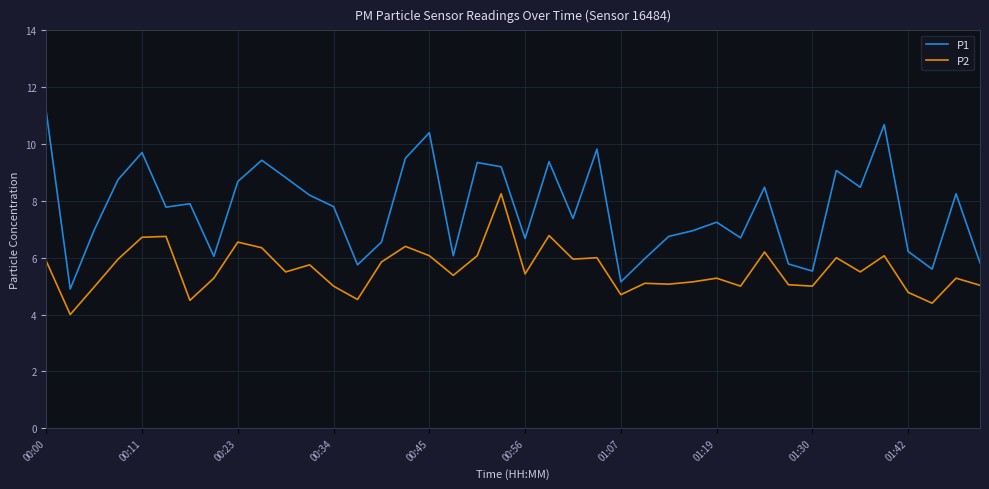

What is the minimum value shown in the chart?

4.0